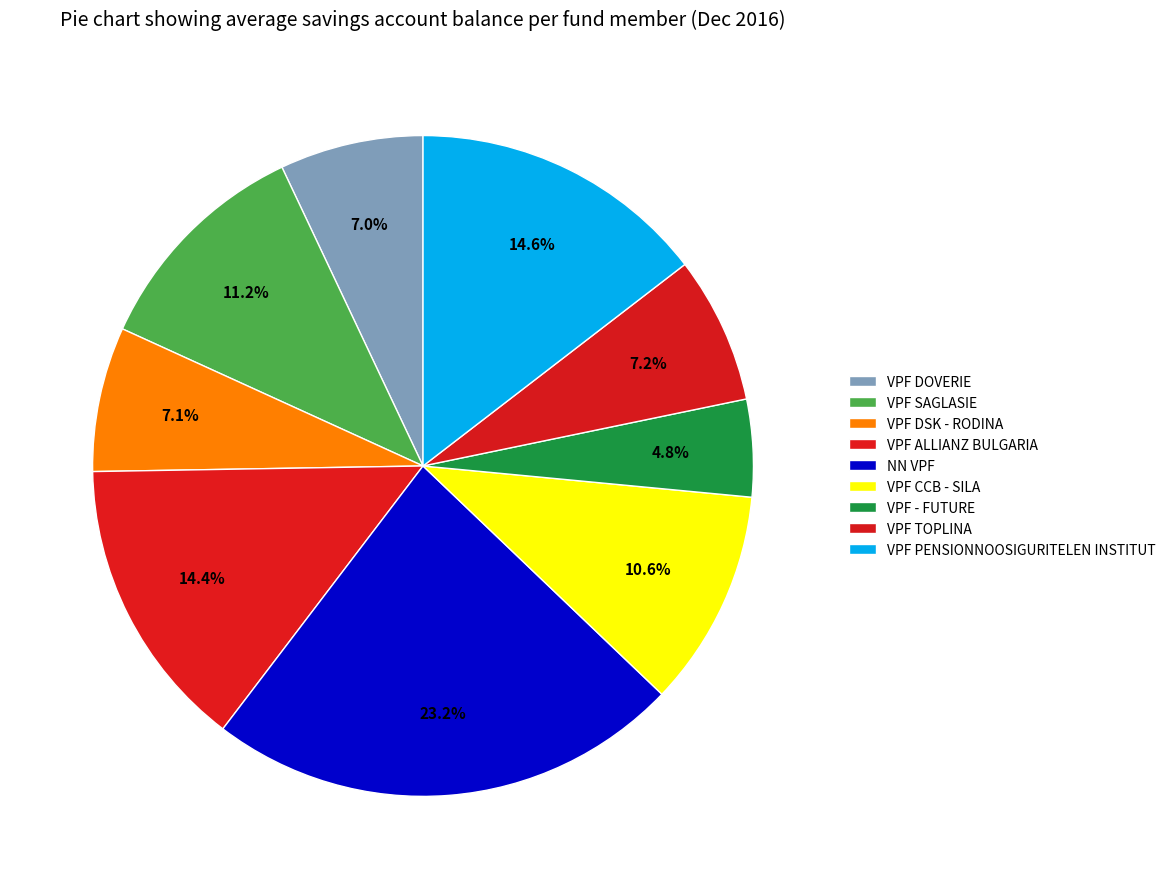

True or false: VPF - FUTURE accounts for 1% of the total.

False